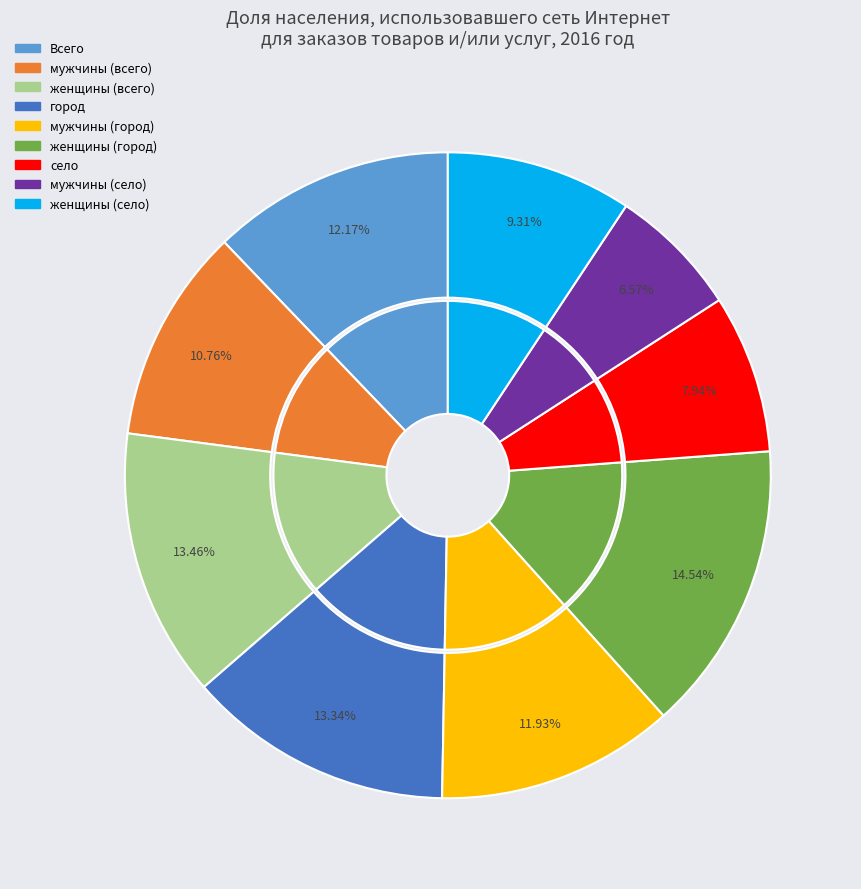

Count the number of slices in the pie.

9